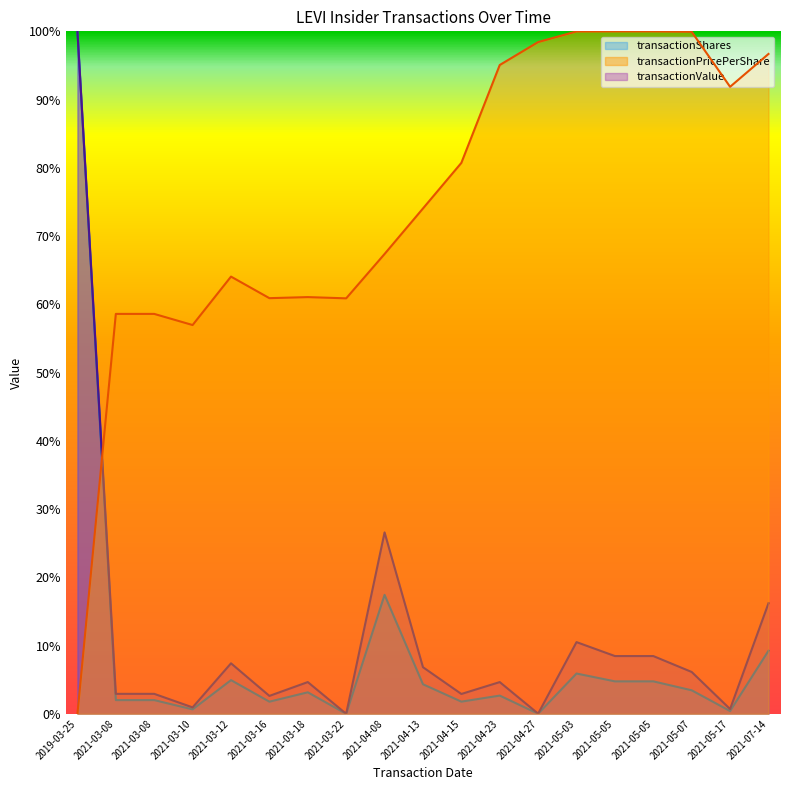

At 2019-03-25, list the series in order from largest to smallest.

transactionShares, transactionValue, transactionPricePerShare